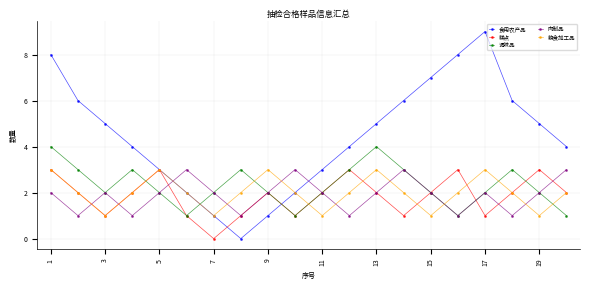

Which series has the widest spread of values?

食用农产品